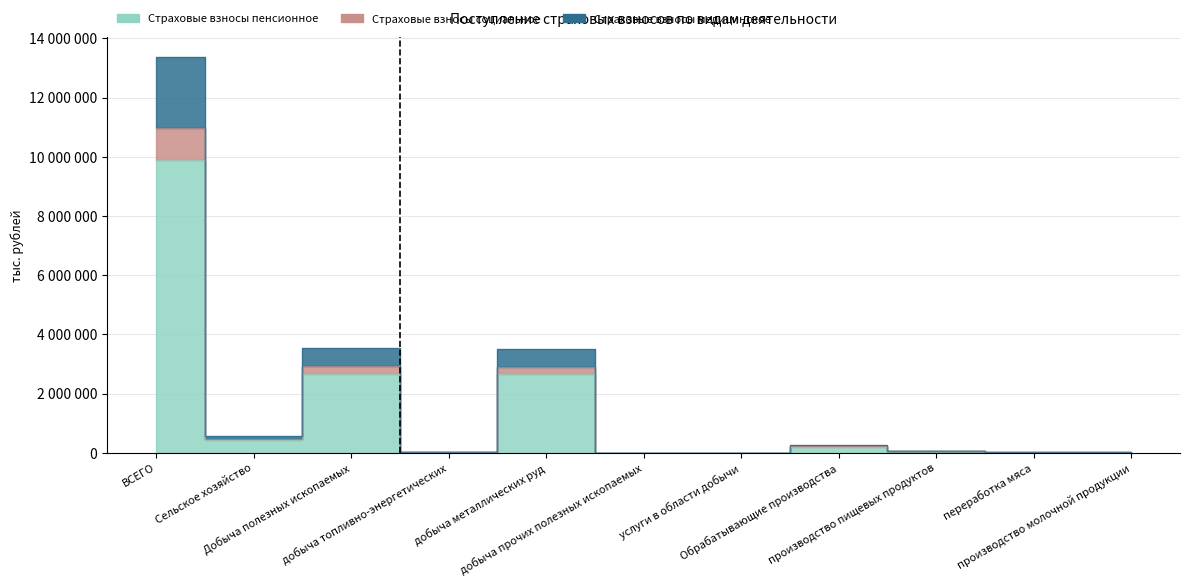

How many data points in Страховые взносы медицинское are less than 63594?

5